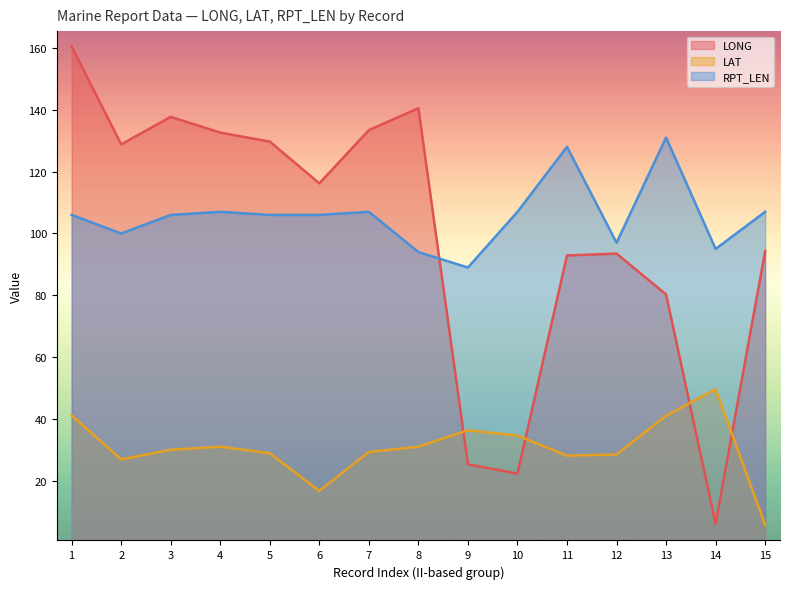

What is the difference between the second highest and second lowest values in the LONG series?

118.1